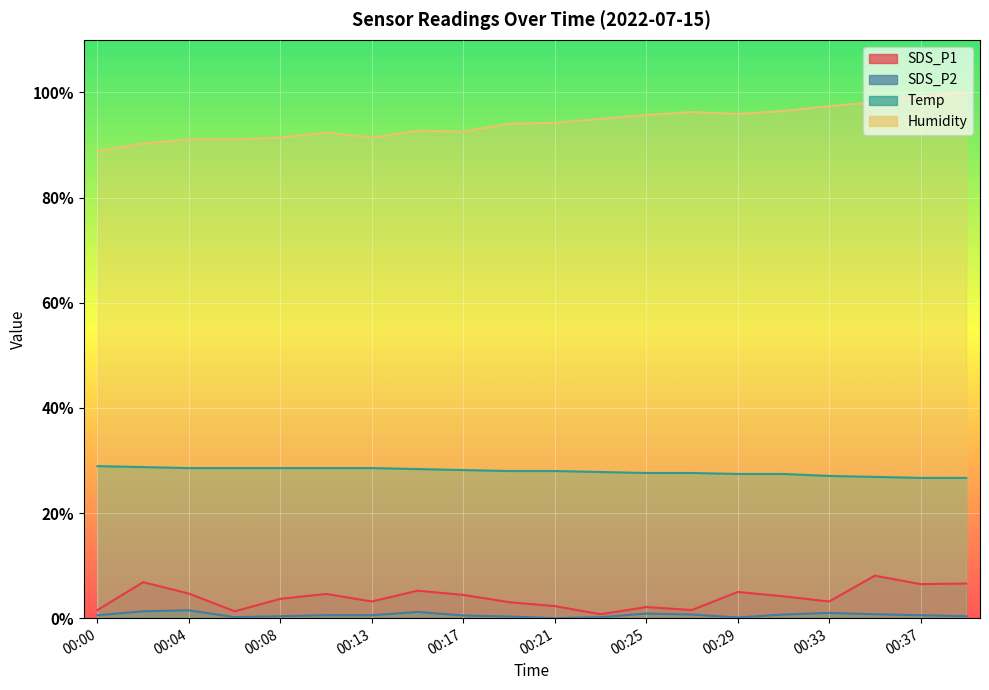

True or false: Temp and SDS_P2 intersect in this chart.

False